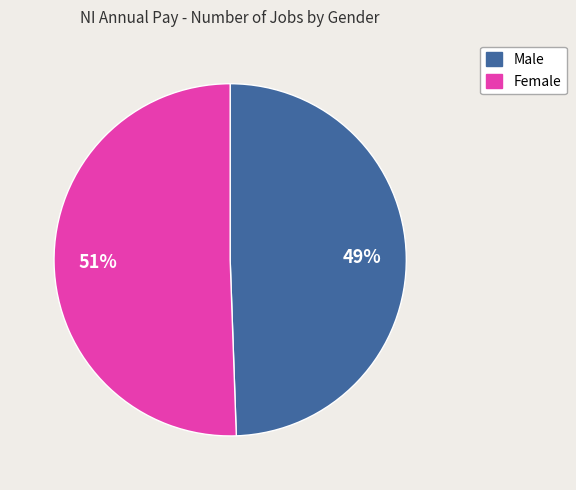

Count the number of slices in the pie.

2